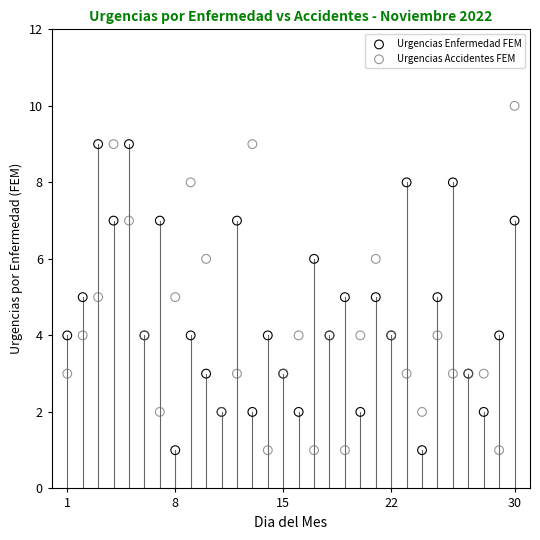

Which series has the widest spread of Y values?

Urgencias Accidentes FEM